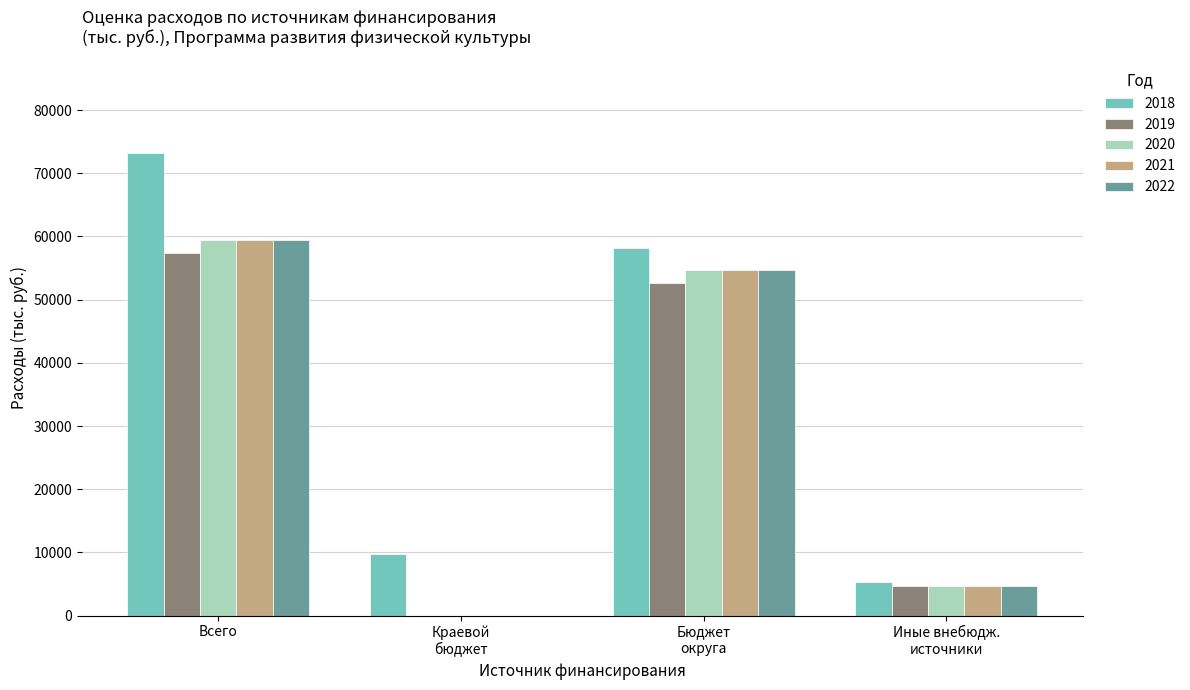

How many distinct data groups are displayed?

5